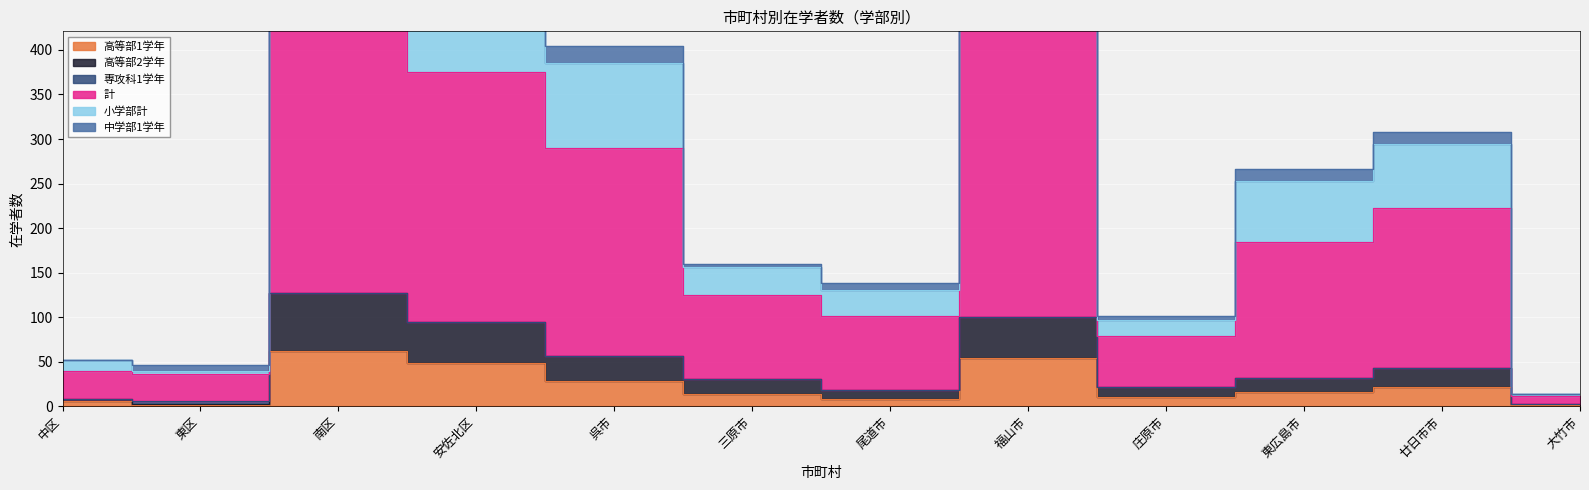

At which label does 小学部計 reach its minimum?

大竹市